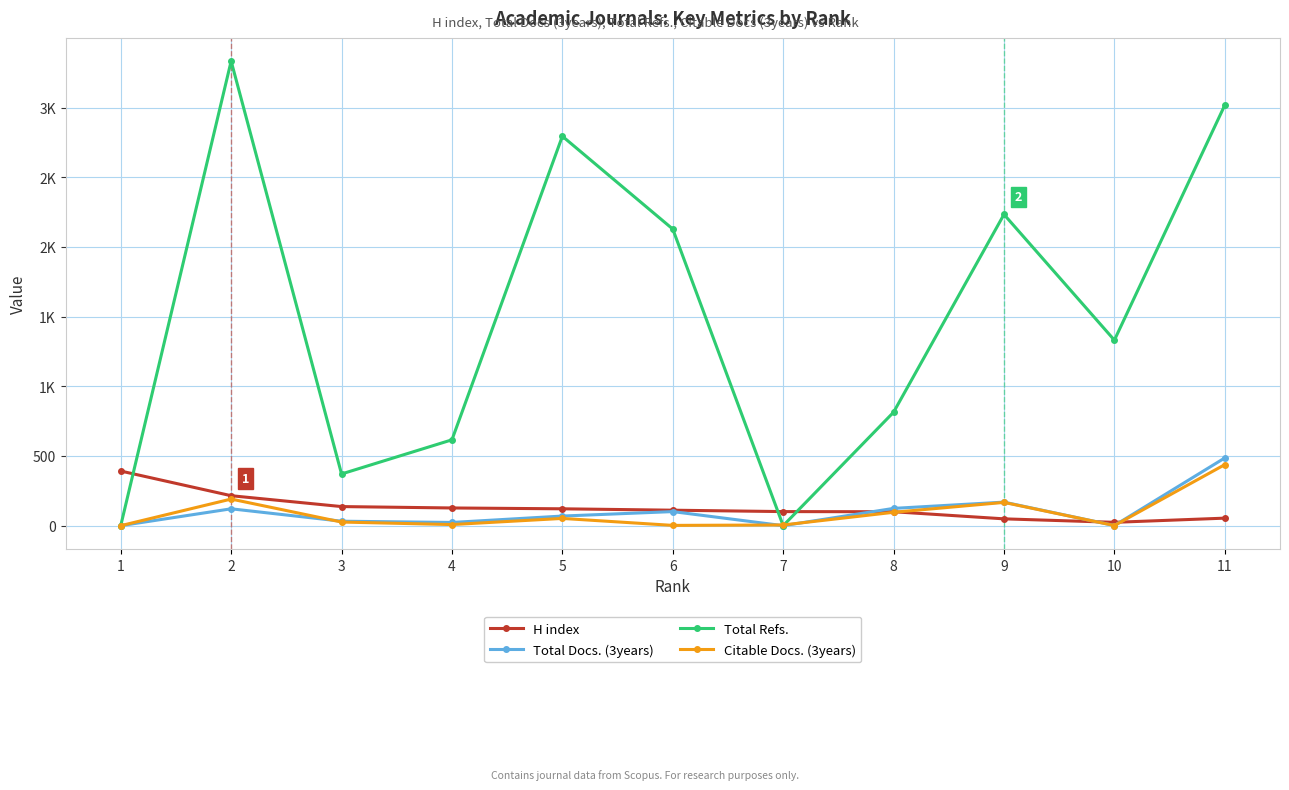

Reading left to right, list all the values displayed in this chart.

H index: 1=392	2=215	3=137	4=127	5=121	6=111	7=101	8=100	9=49	10=24	11=54
Total Docs. (3years): 1=0	2=121	3=32	4=23	5=69	6=101	7=0	8=124	9=169	10=1	11=486
Total Refs.: 1=0	2=3333	3=371	4=616	5=2794	6=2128	7=0	8=814	9=2233	10=1331	11=3017
Citable Docs. (3years): 1=0	2=191	3=26	4=8	5=52	6=2	7=5	8=96	9=167	10=1	11=438